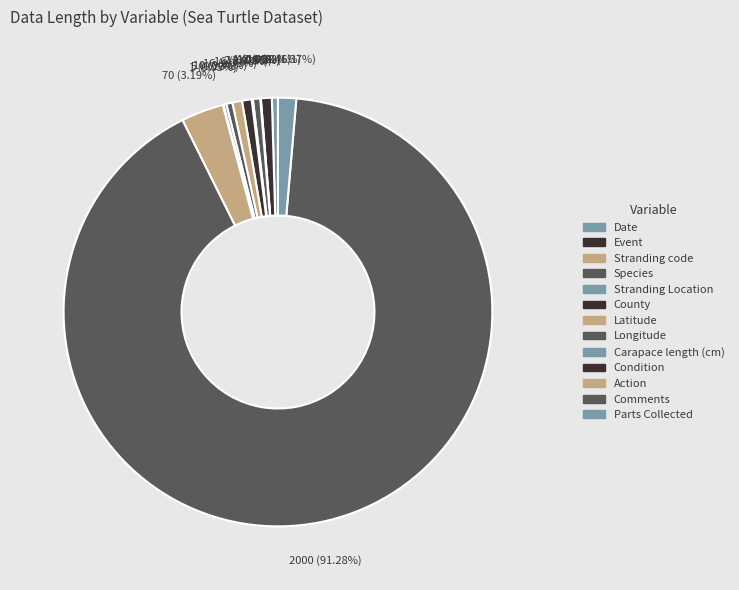

Which category has the smallest portion of the pie?

Stranding code